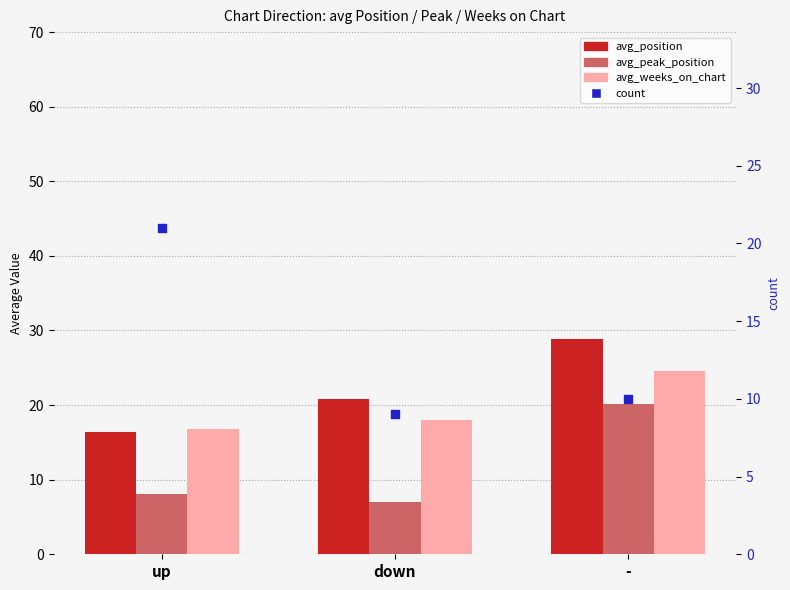

At which category is the sum across all series the highest?

-